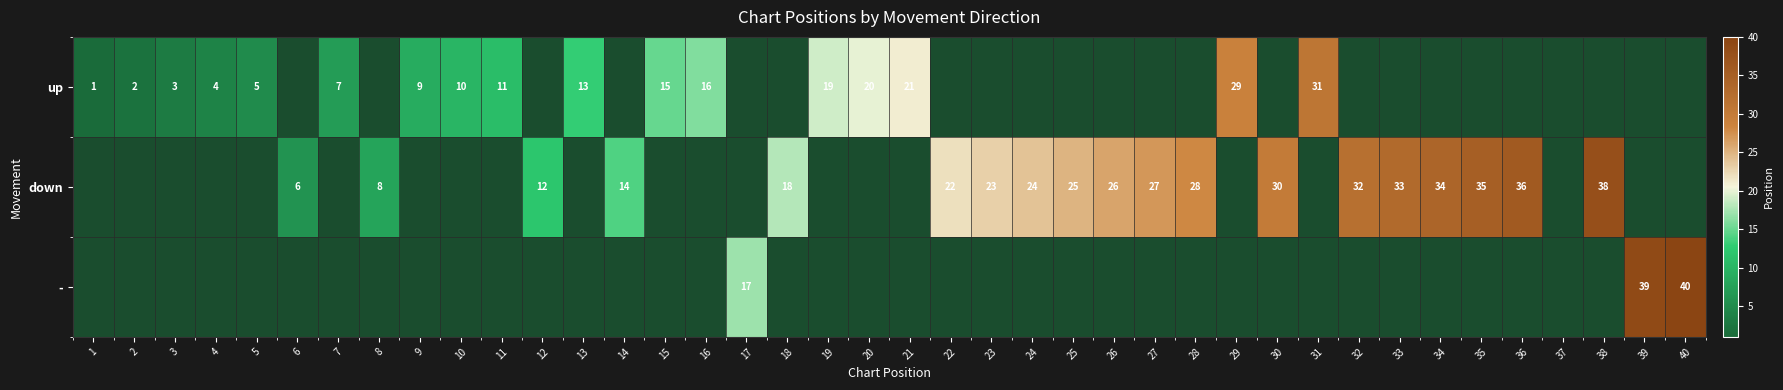

Is it true that up equals 27 at 15?

False